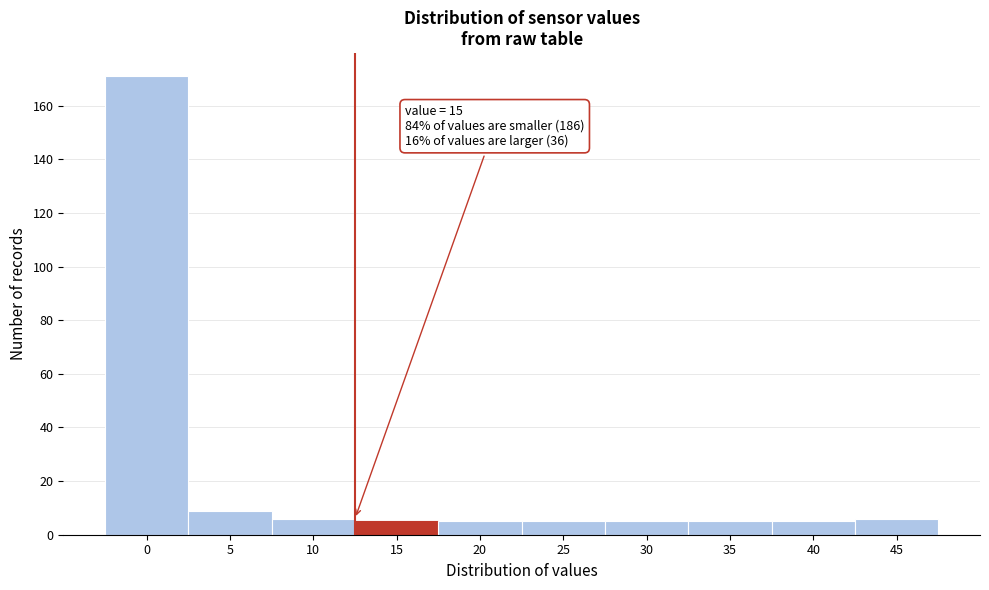

Reading left to right, extract all data points from this chart.

0=171	5=9	10=6	15=5	20=5	25=5	30=5	35=5	40=5	45=6